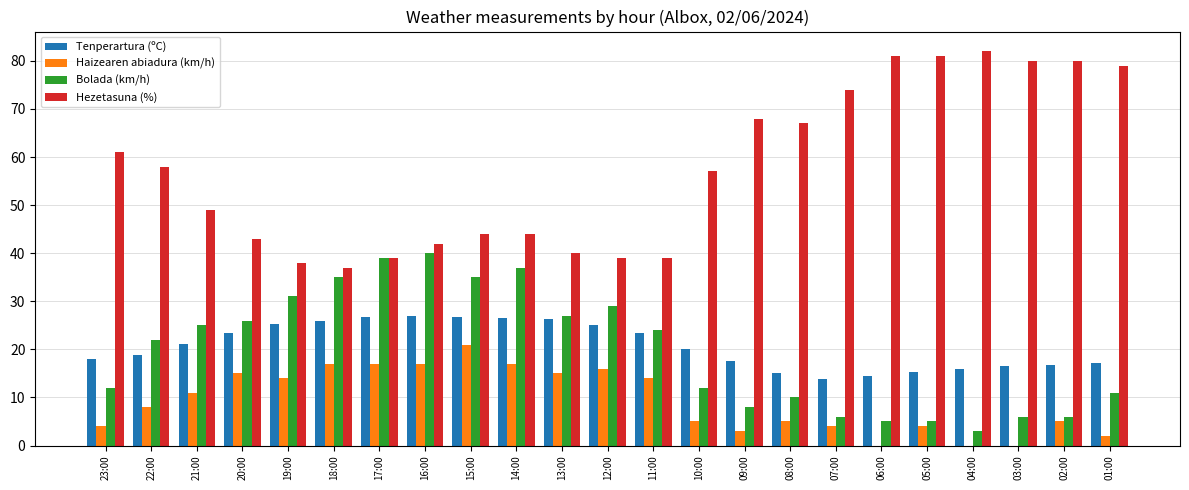

What is the sum of the Tenperartura (ºC) values at 18:00 and 15:00?

52.6